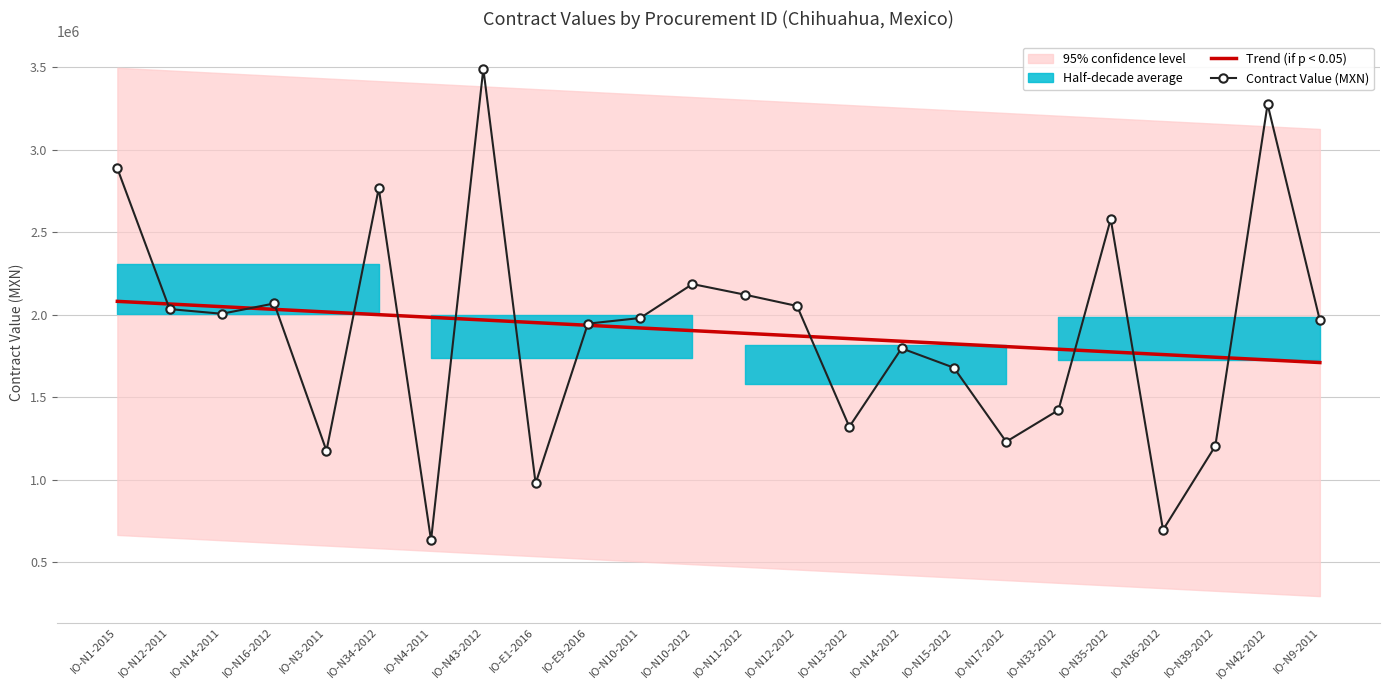

List the labels in order of Contract Value (MXN) value, smallest first.

IO-N4-2011, IO-N36-2012, IO-E1-2016, IO-N3-2011, IO-N39-2012, IO-N17-2012, IO-N13-2012, IO-N33-2012, IO-N15-2012, IO-N14-2012, IO-E9-2016, IO-N9-2011, IO-N10-2011, IO-N14-2011, IO-N12-2011, IO-N12-2012, IO-N16-2012, IO-N11-2012, IO-N10-2012, IO-N35-2012, IO-N34-2012, IO-N1-2015, IO-N42-2012, IO-N43-2012